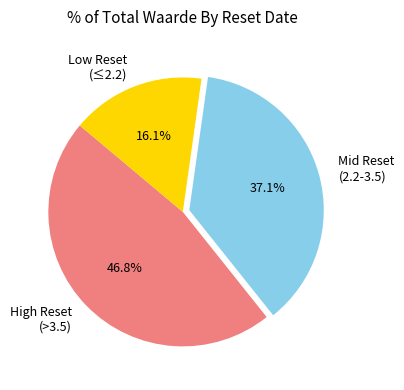

Rank the categories by value from lowest to highest.

Low Reset (≤2.2), Mid Reset (2.2-3.5), High Reset (>3.5)